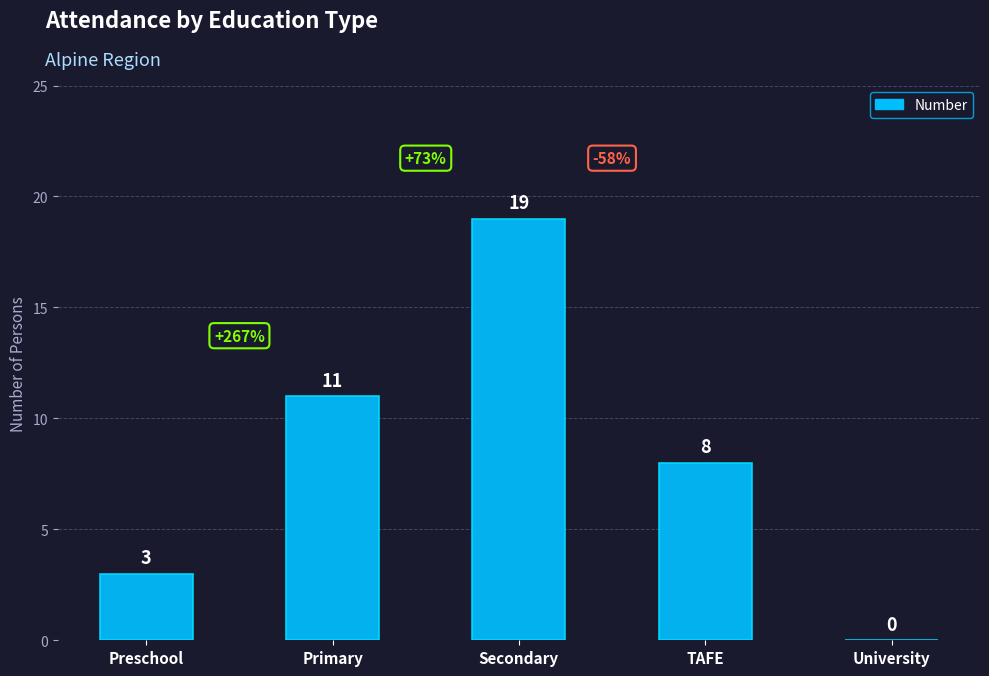

How many values are between 3 and 11?

3